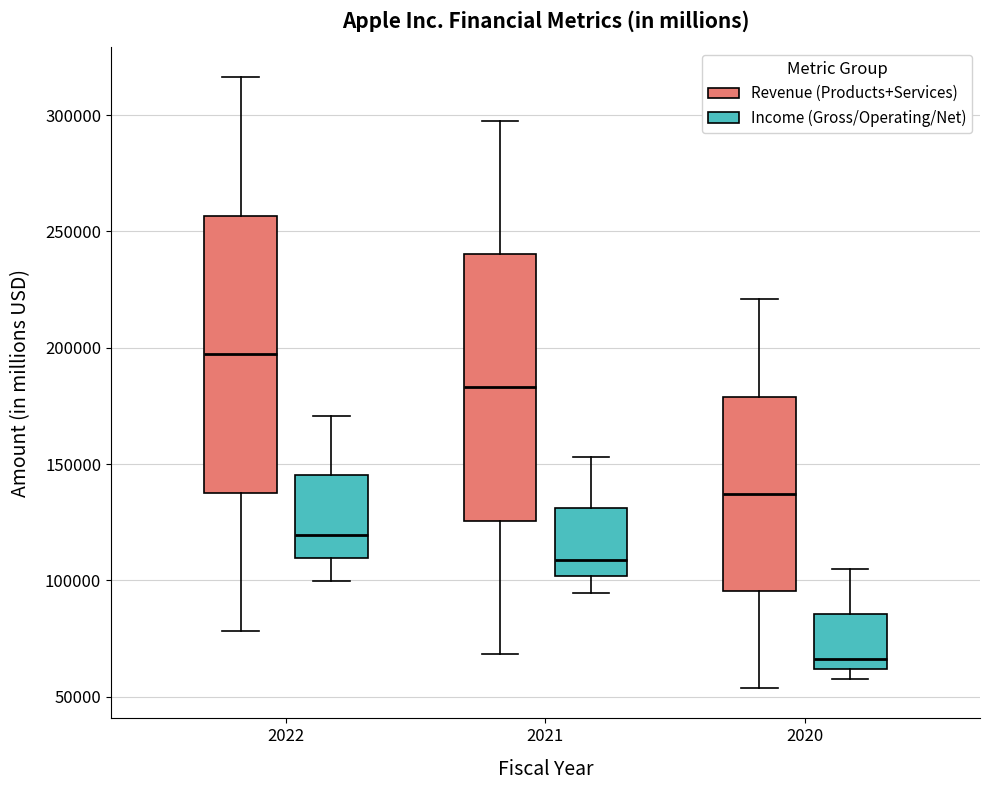

Reading left to right, read every box against the y-axis: the position of its median line, the range the box covers, and the ends of its whiskers. The values are not printed on the chart, so give them approximately, as read against the axis.

2022 (Revenue (Products+Services)): median 195000, box 140000 to 255000, whiskers 80000 to 315000
2022 (Income (Gross/Operating/Net)): median 120000, box 110000 to 145000, whiskers 100000 to 170000
2021 (Revenue (Products+Services)): median 185000, box 125000 to 240000, whiskers 70000 to 295000
2021 (Income (Gross/Operating/Net)): median 110000, box 100000 to 130000, whiskers 95000 to 155000
2020 (Revenue (Products+Services)): median 135000, box 95000 to 180000, whiskers 55000 to 220000
2020 (Income (Gross/Operating/Net)): median 65000, box 60000 to 85000, whiskers 55000 to 105000